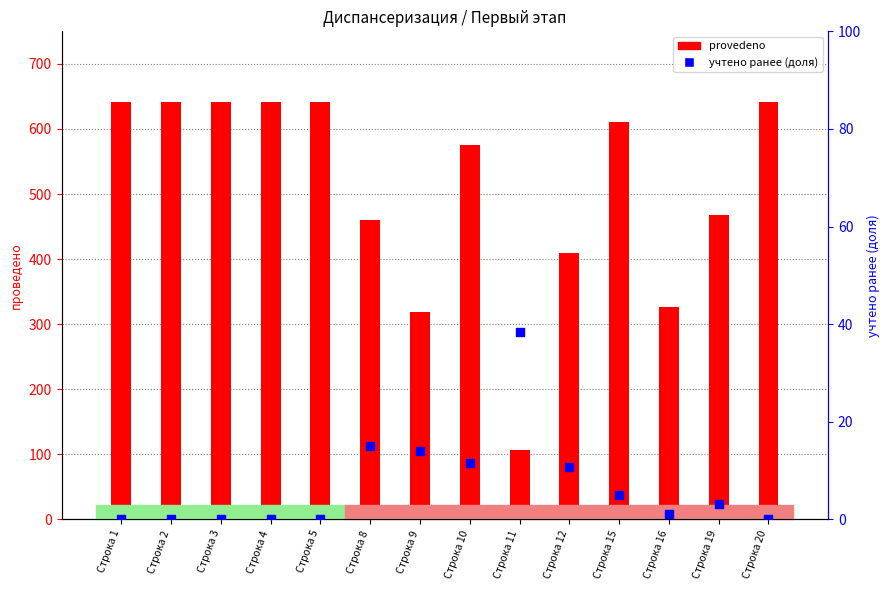

Which series has the largest total across all categories?

provedeno